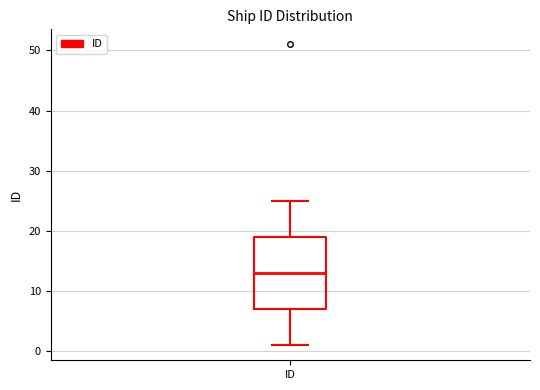

Read this box plot against the y-axis: the position of the median line, the range covered by the box, and the ends of both whiskers. The values are not printed on the chart, so give them approximately, as read against the axis.

median 13, box 7 to 19, whiskers 1 to 25